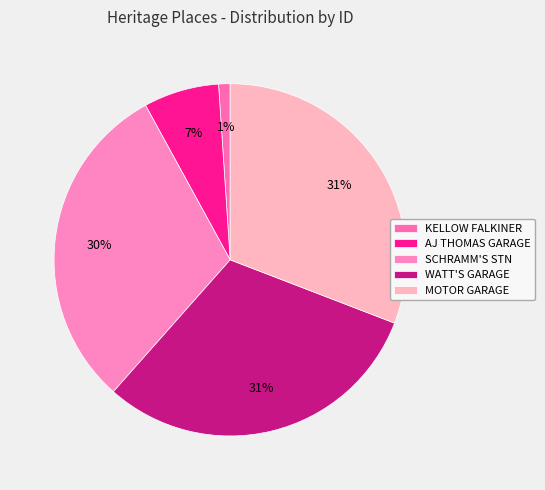

The MOTOR GARAGE slice represents 31% of the pie. True or false?

True